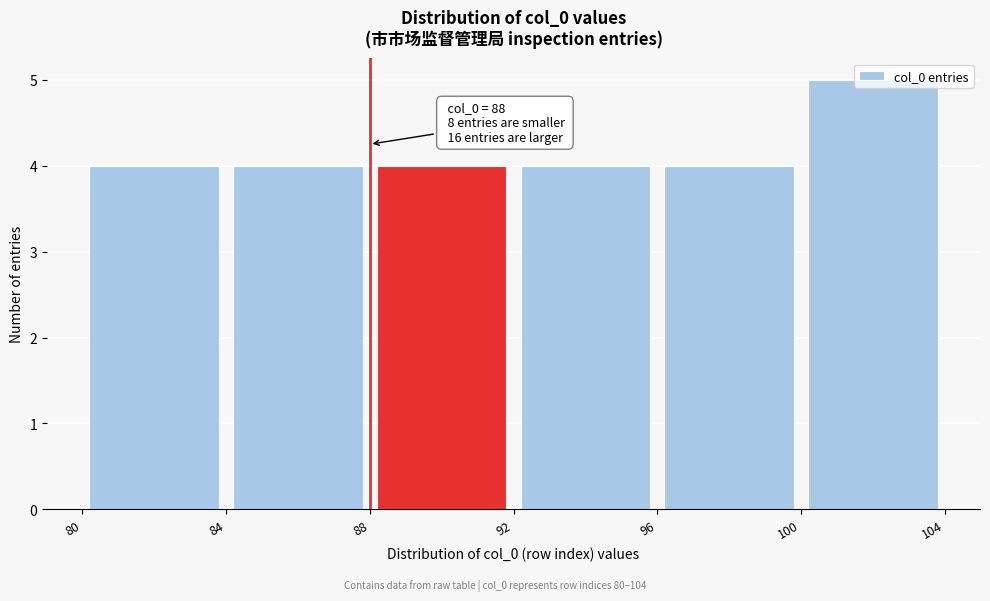

Over which range of the x-axis is the bar tallest?

100 to 104